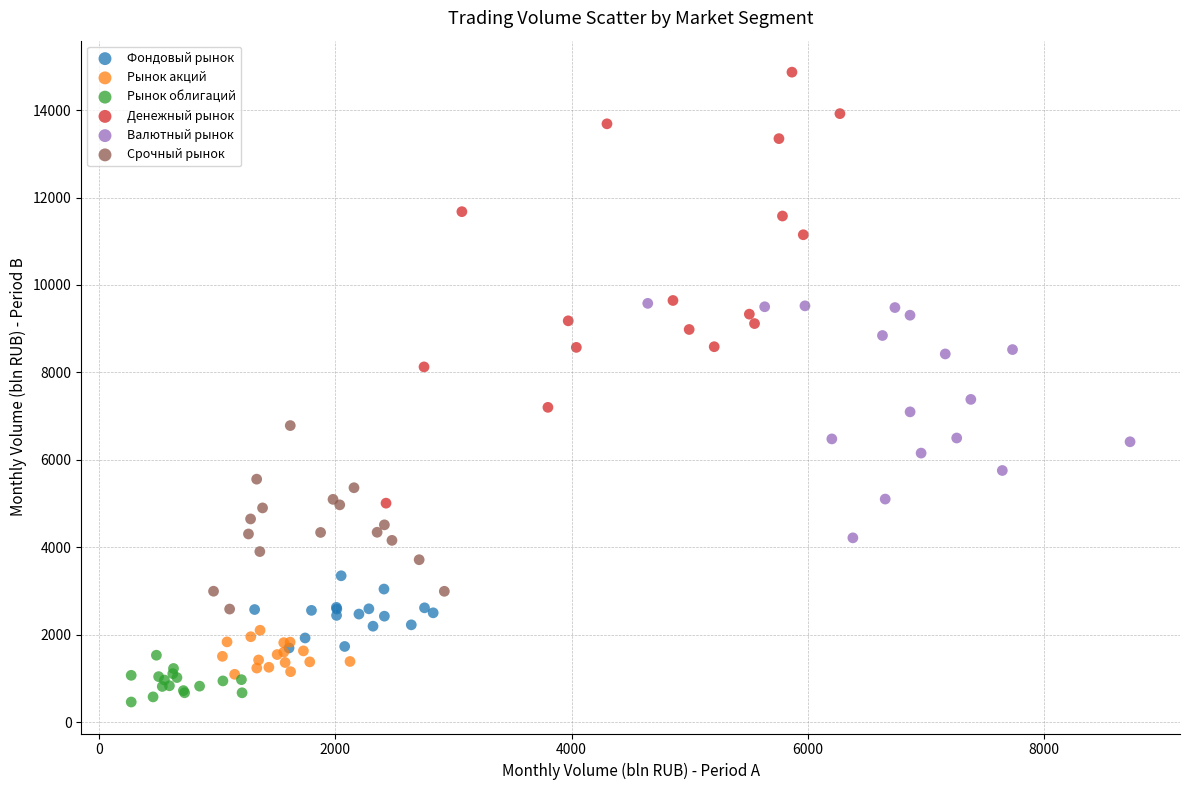

Which series has the widest spread of Y values?

Денежный рынок